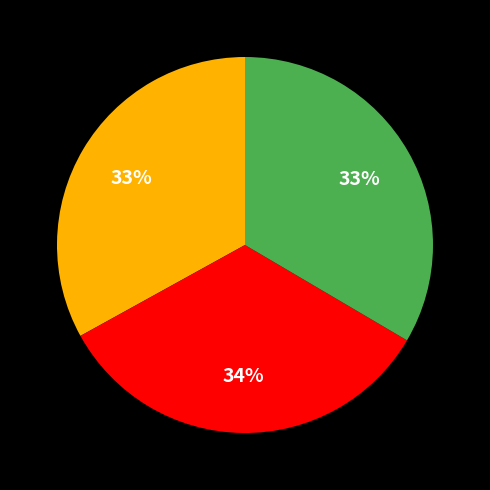

Is there a majority slice in this chart?

No